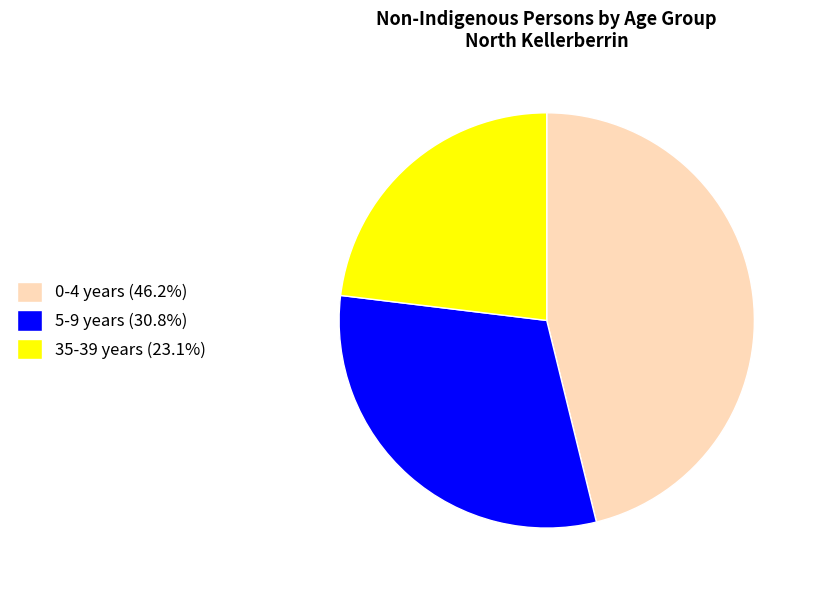

Approximately how many times larger is the value at 5-9 years (30.8%) compared to 0-4 years (46.2%)?

0.7